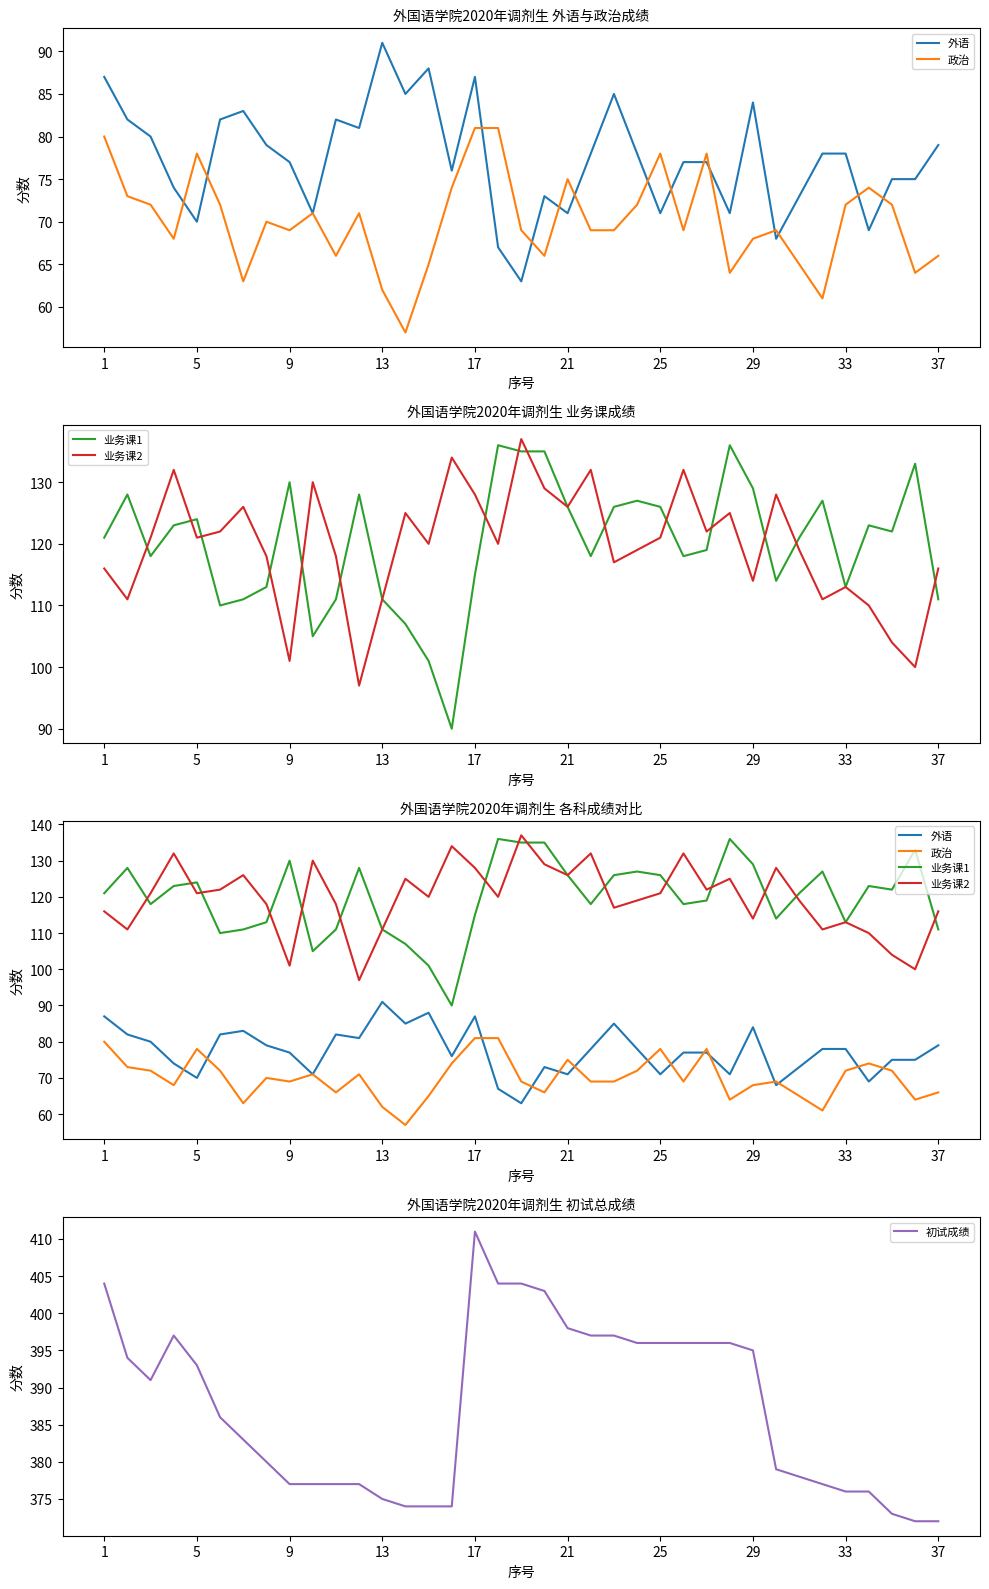

Which has a higher value, 35 or 27?

35